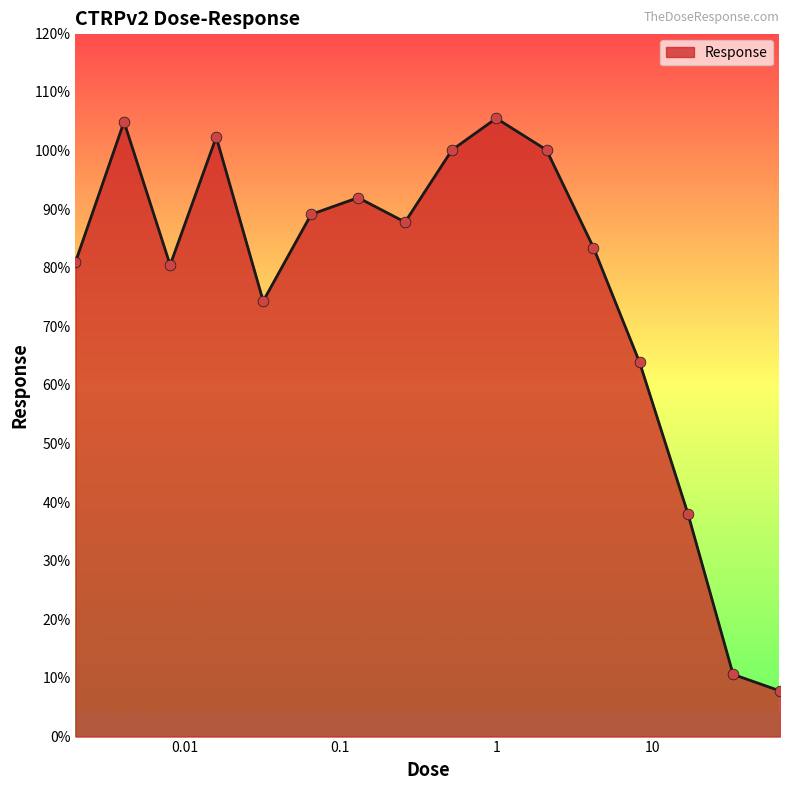

What is the smallest value displayed?

7.8